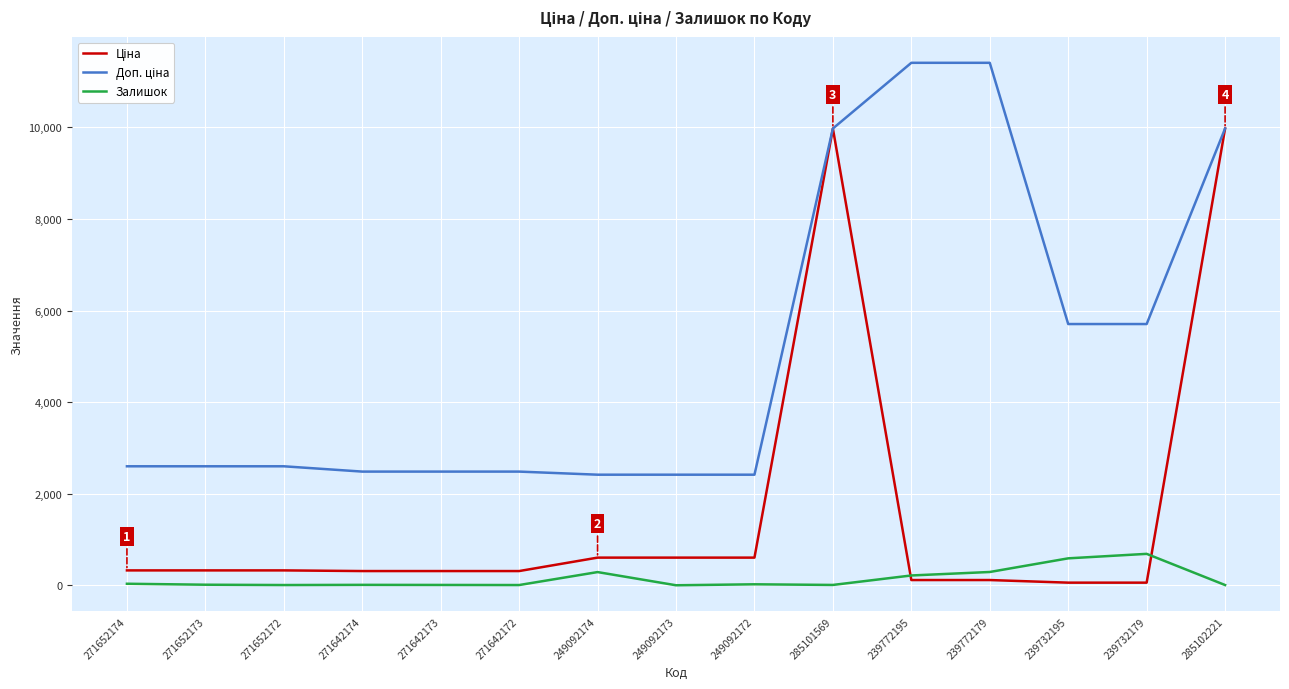

The Залишок series shows 288.0 at 249092174. True or false?

True